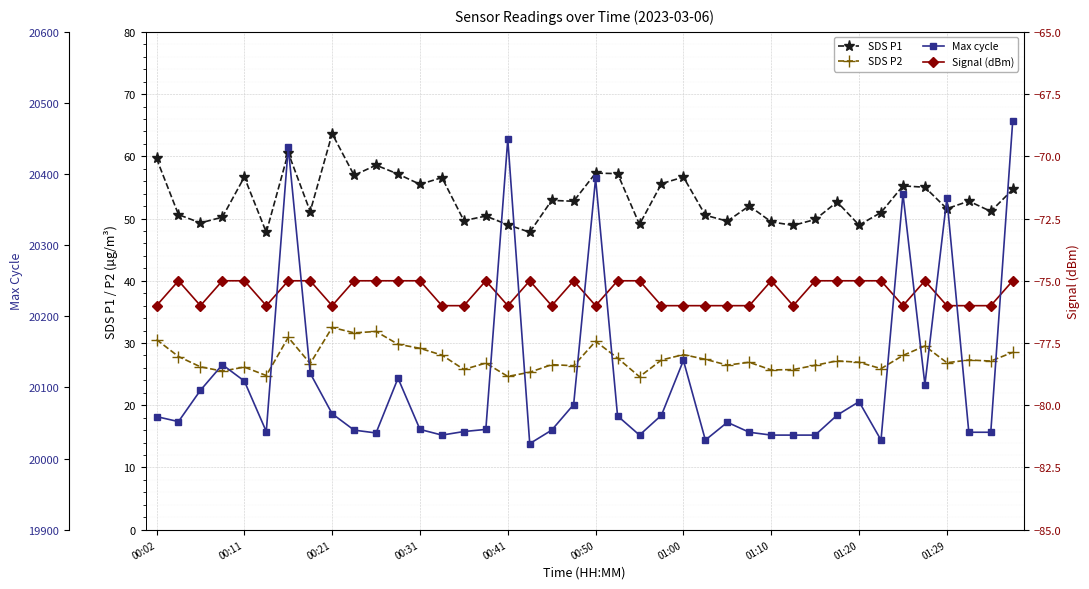

True or false: SDS P1 and SDS P2 cross at least once.

False